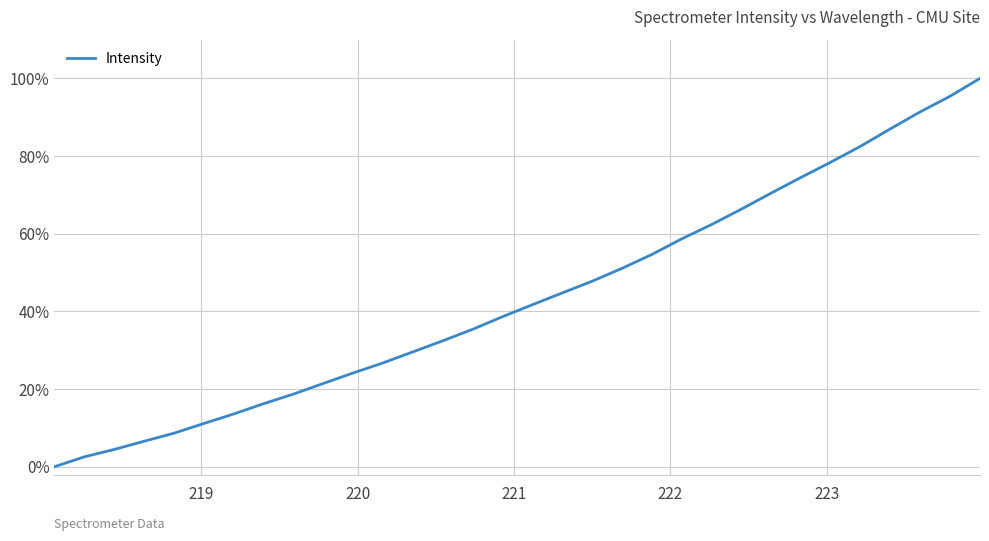

Does the chart display data point markers on the line(s)?

No